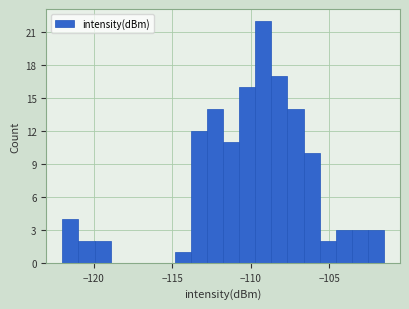

Read against the x-axis, roughly where is the centre of the tallest bar?

-109.0